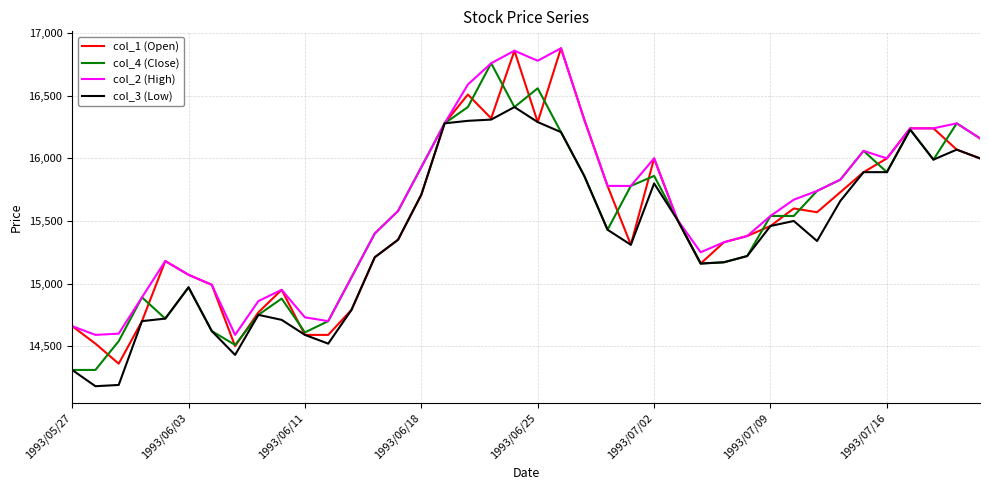

True or false: col_2 (High) has more than 0 interior local peaks.

True